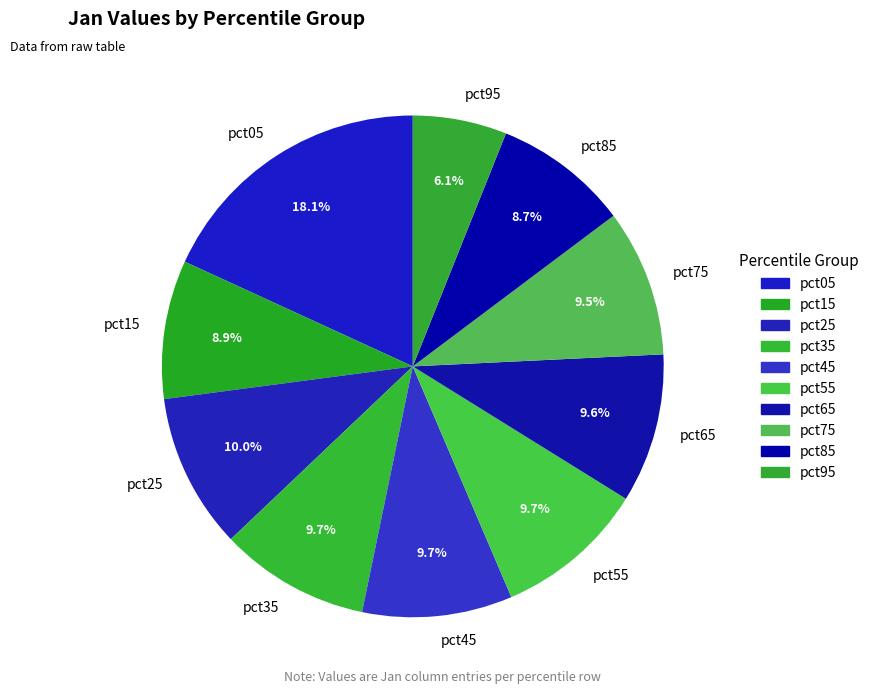

What is the largest slice in the pie chart?

pct05